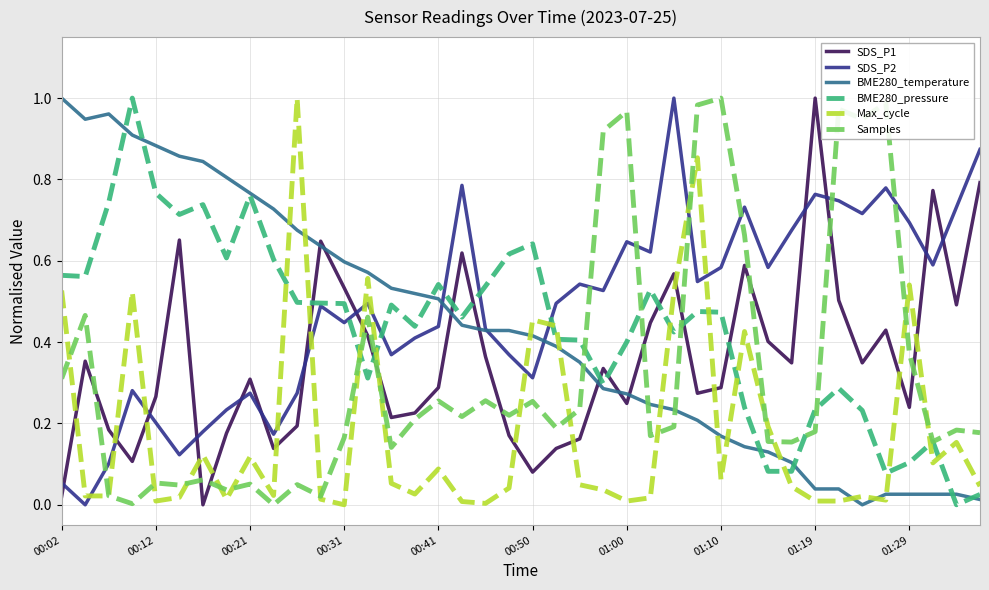

Which series ends up on top after the final intersection of Samples and SDS_P2?

SDS_P2